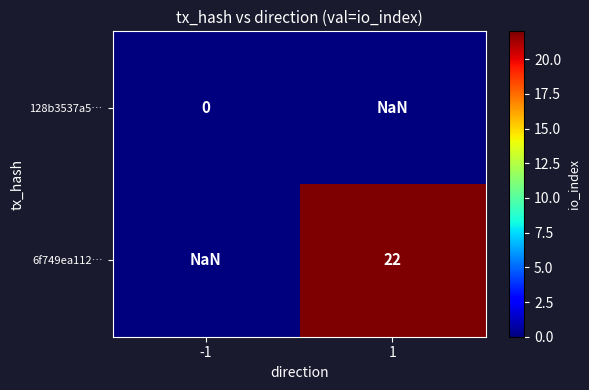

List the series in order of their overall mean, lowest first.

128b3537a5…, 6f749ea112…